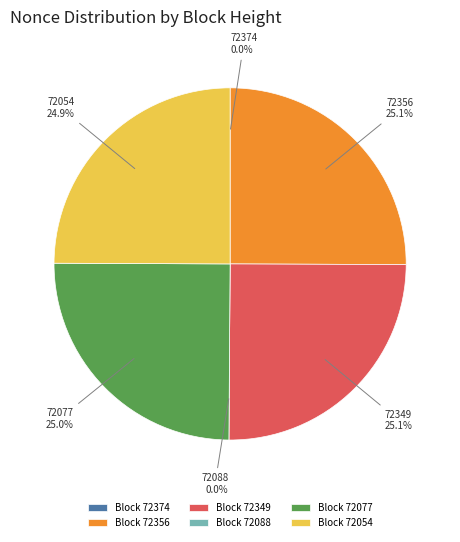

Combined, do 72054 and 72349 account for over 50%?

No